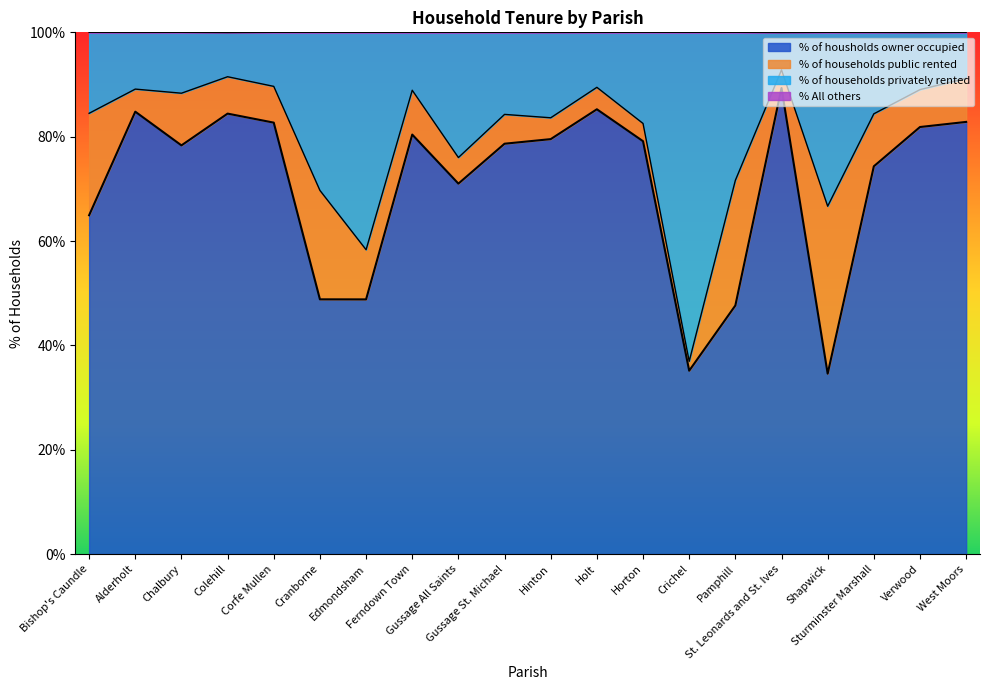

Which series changed the most between Hinton and Crichel?

% of households privately rented